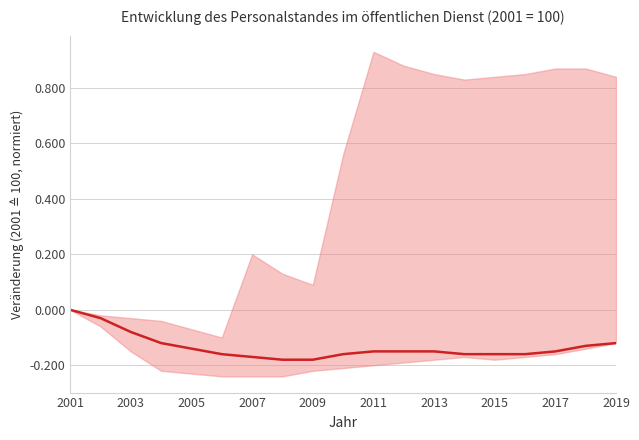

What is the difference between the maximum and second lowest values?

0.2